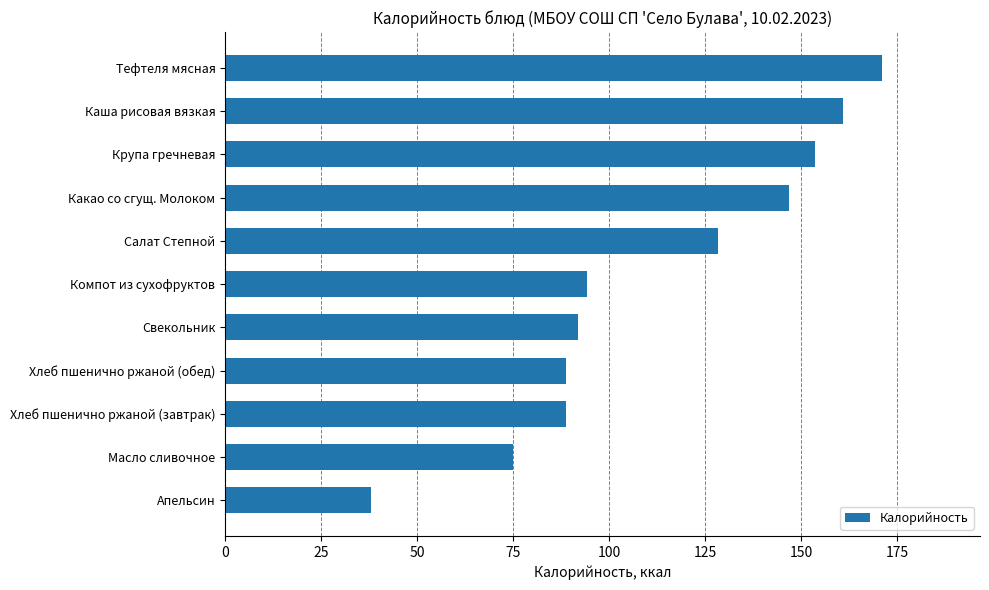

What is the change in value from Компот из сухофруктов to Салат Степной?

+34.3